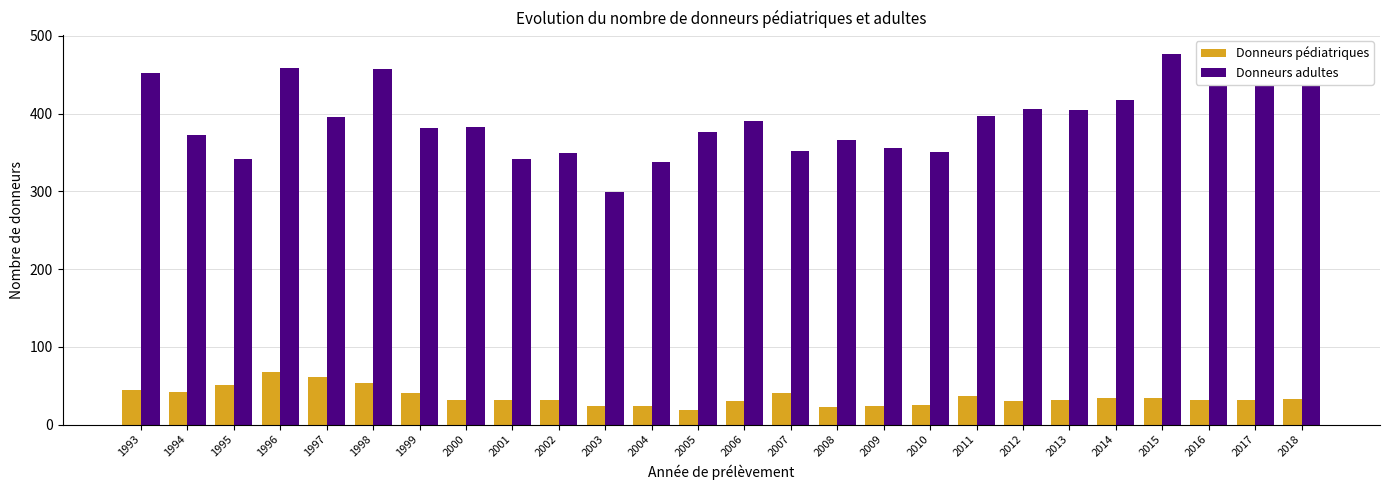

Is it true that Donneurs pédiatriques equals 40 at 1999?

True